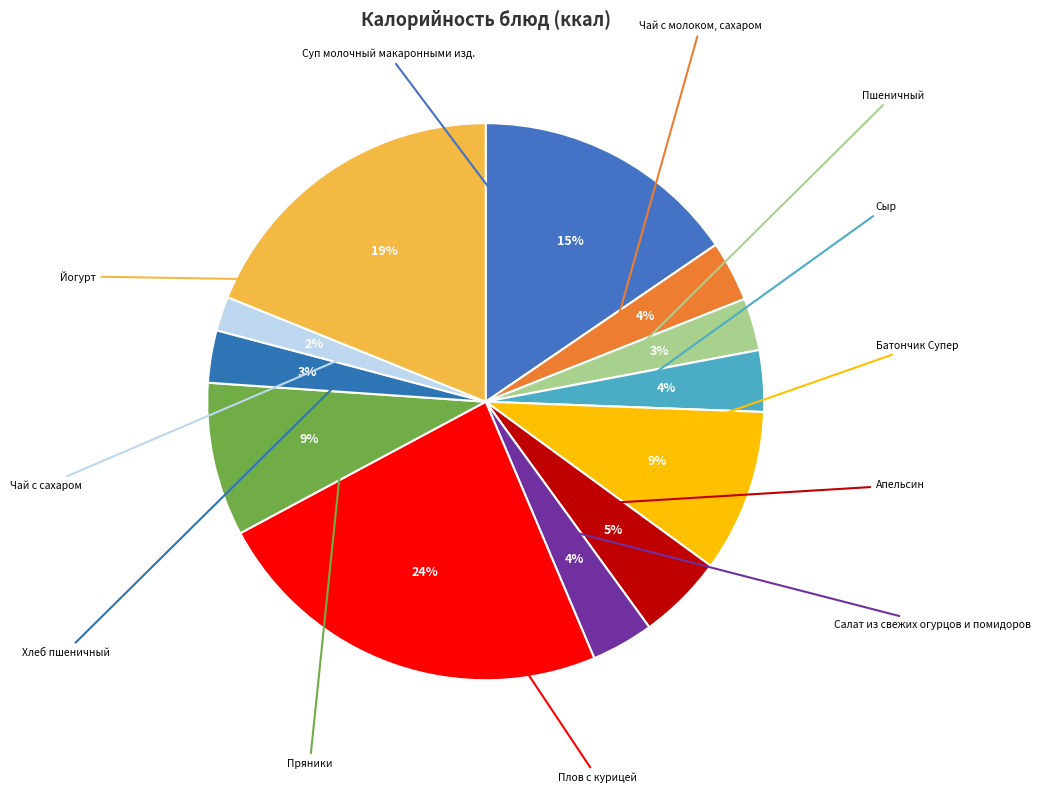

Count the number of slices in the pie.

12